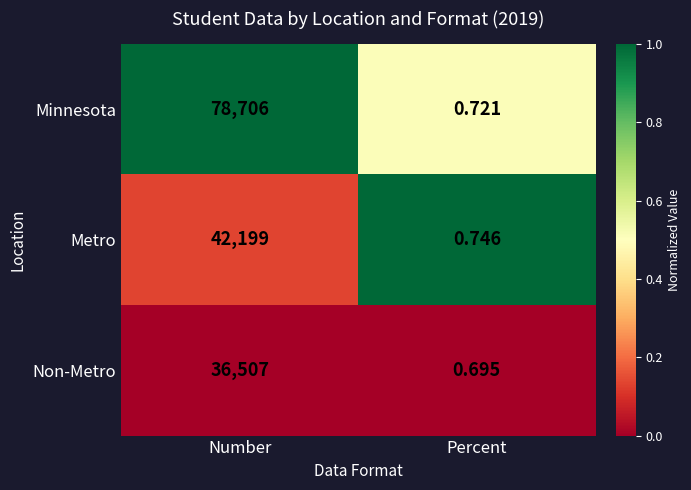

Which series has the largest total across all categories?

Minnesota